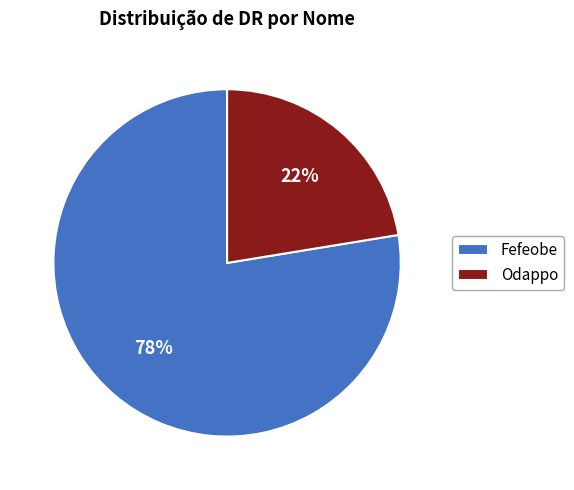

What is the smallest slice in the pie chart?

Odappo